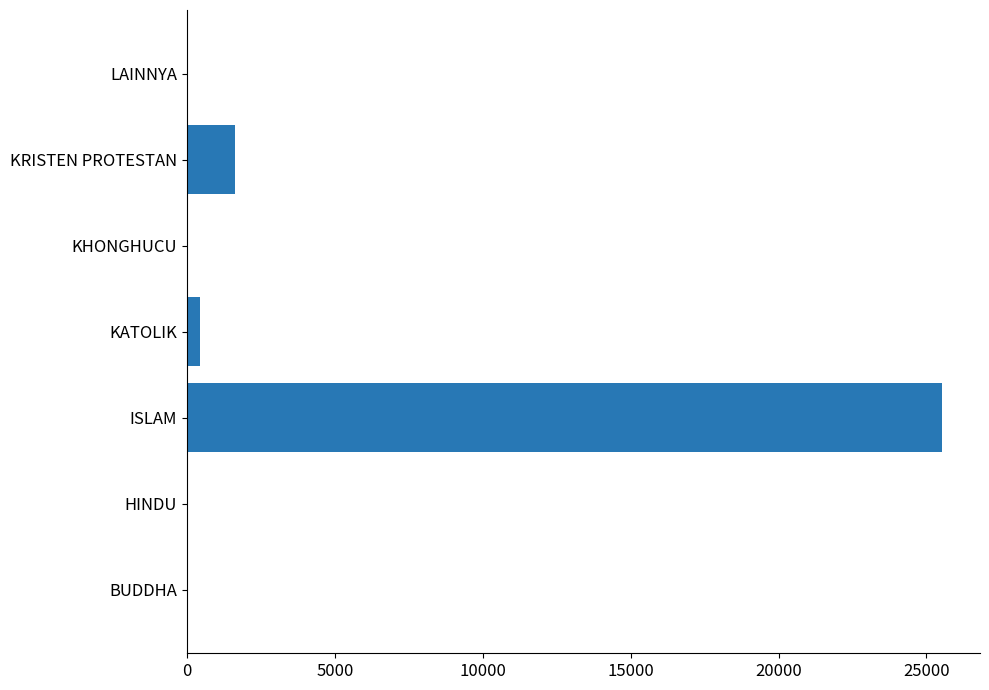

The value at KRISTEN PROTESTAN is 582. True or false?

False